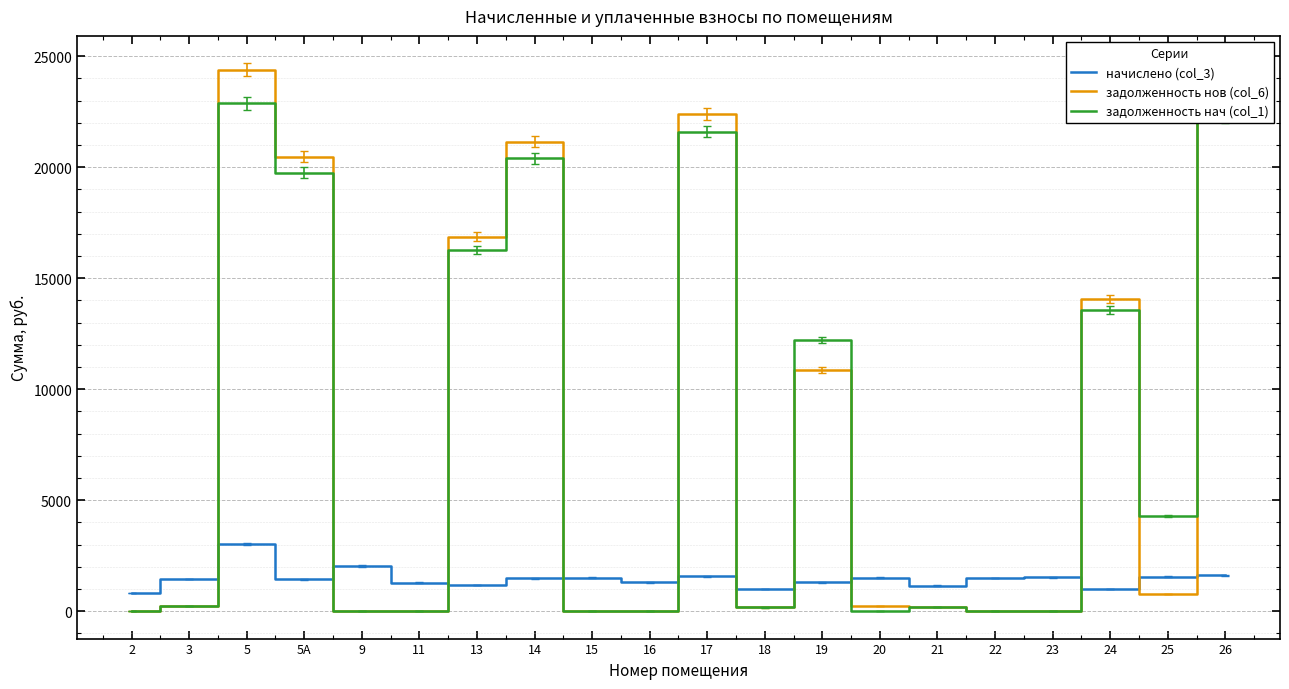

Which label corresponds to the largest value in the chart?

5